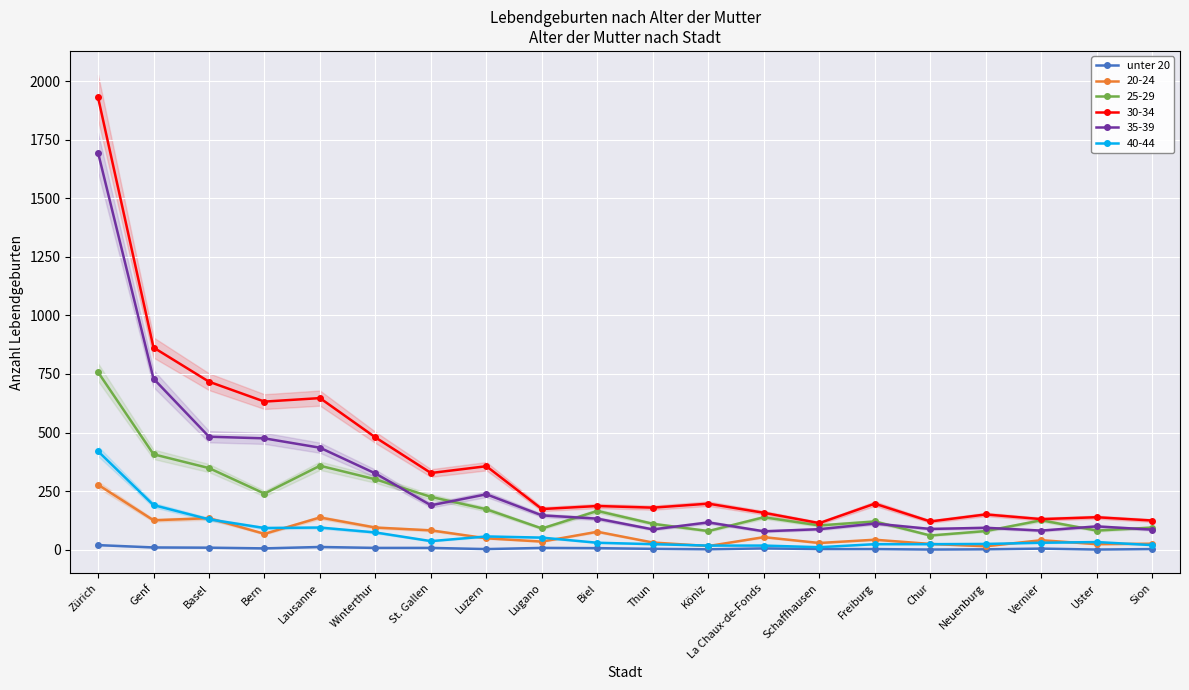

Read the value at Winterthur, to the nearest 10.

10